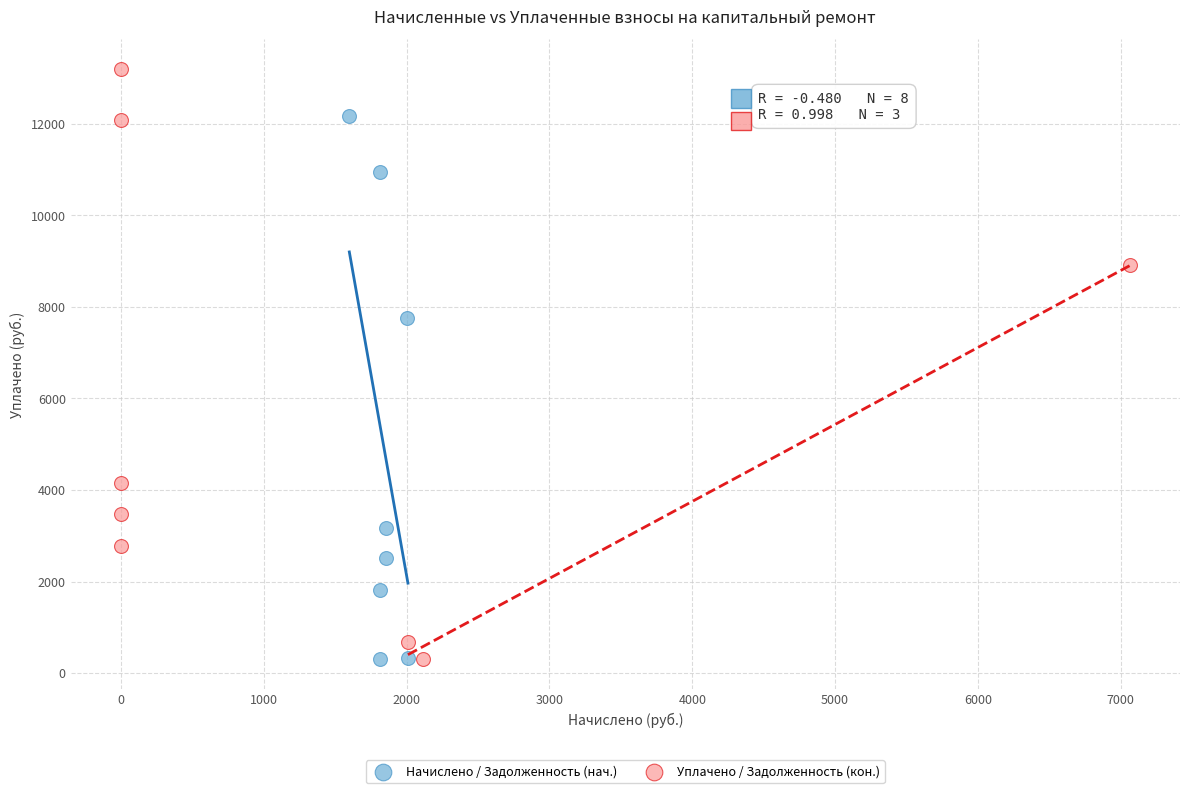

What are all the series names shown in the legend?

Начислено / Задолженность (нач.), Уплачено / Задолженность (кон.)